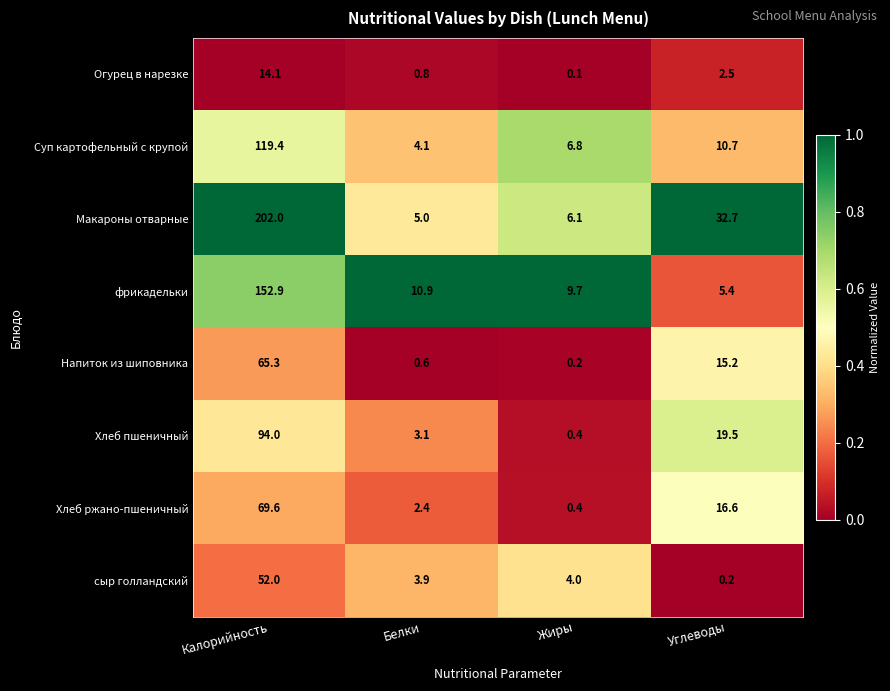

The Суп картофельный с крупой series shows 10.7 at Углеводы. True or false?

True